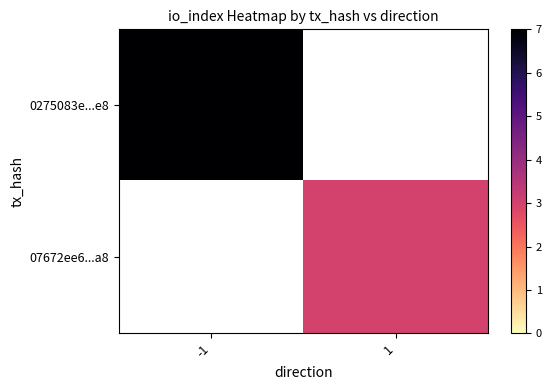

Rank the series at -1 from highest to lowest value.

0275083e...e8, 07672ee6...a8